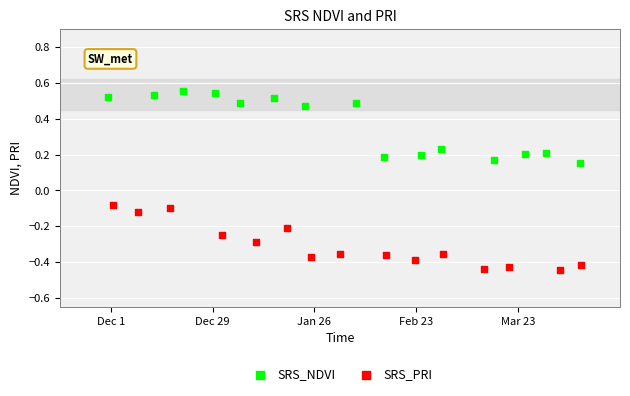

Which series has the widest spread of Y values?

SRS_NDVI